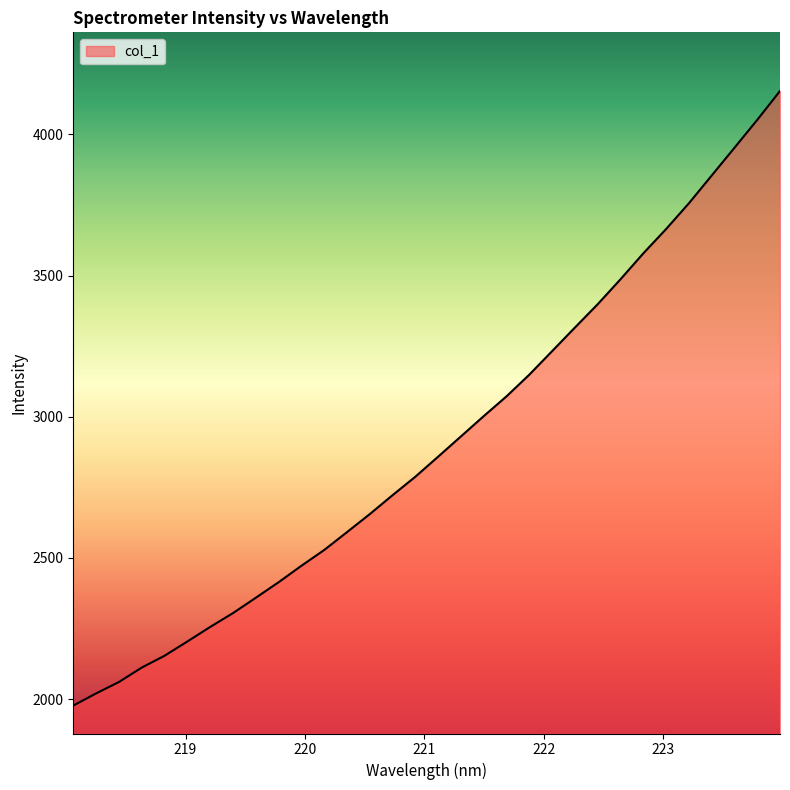

What is the difference between the maximum and minimum values?

2175.7